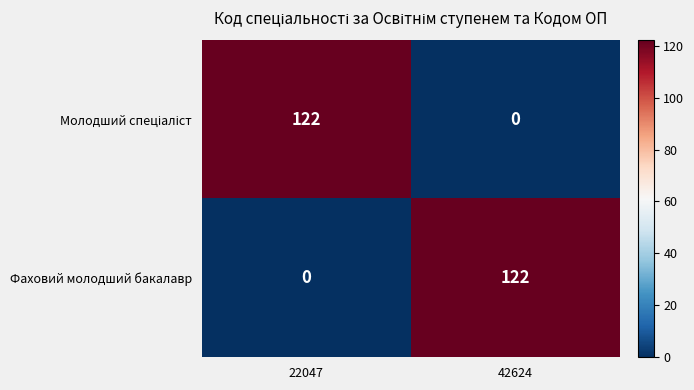

At which label does Фаховий молодший бакалавр reach its minimum?

22047